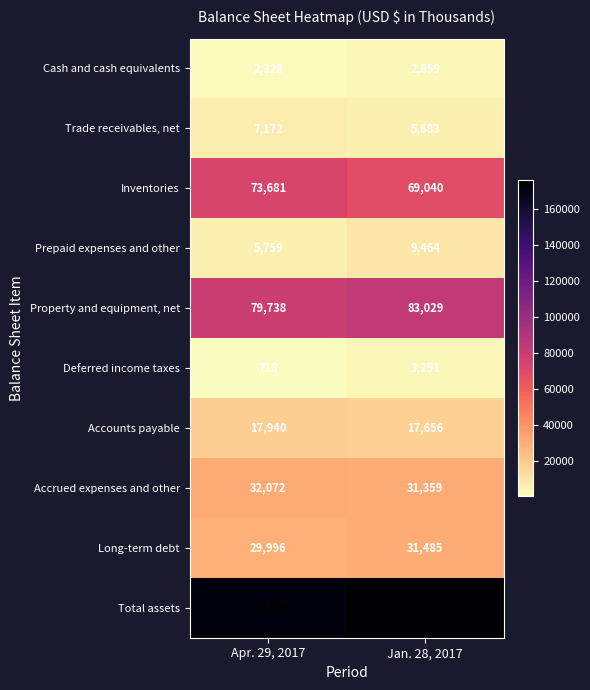

What is the spread (max minus min) of values at Jan. 28, 2017?

173128